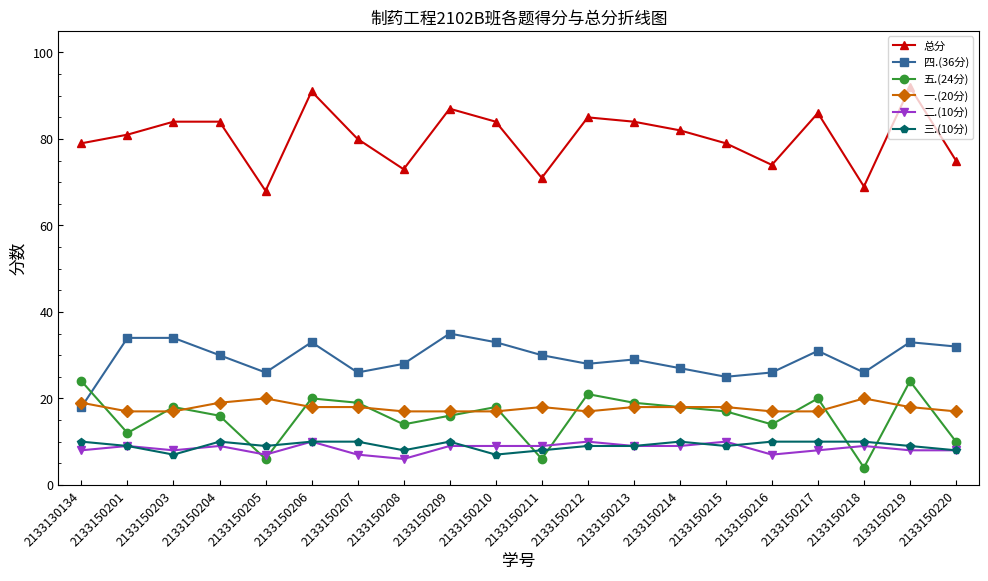

Is the value of 四.(36分) at 2133150210 greater than the value of 三.(10分) at 2133150207?

Yes